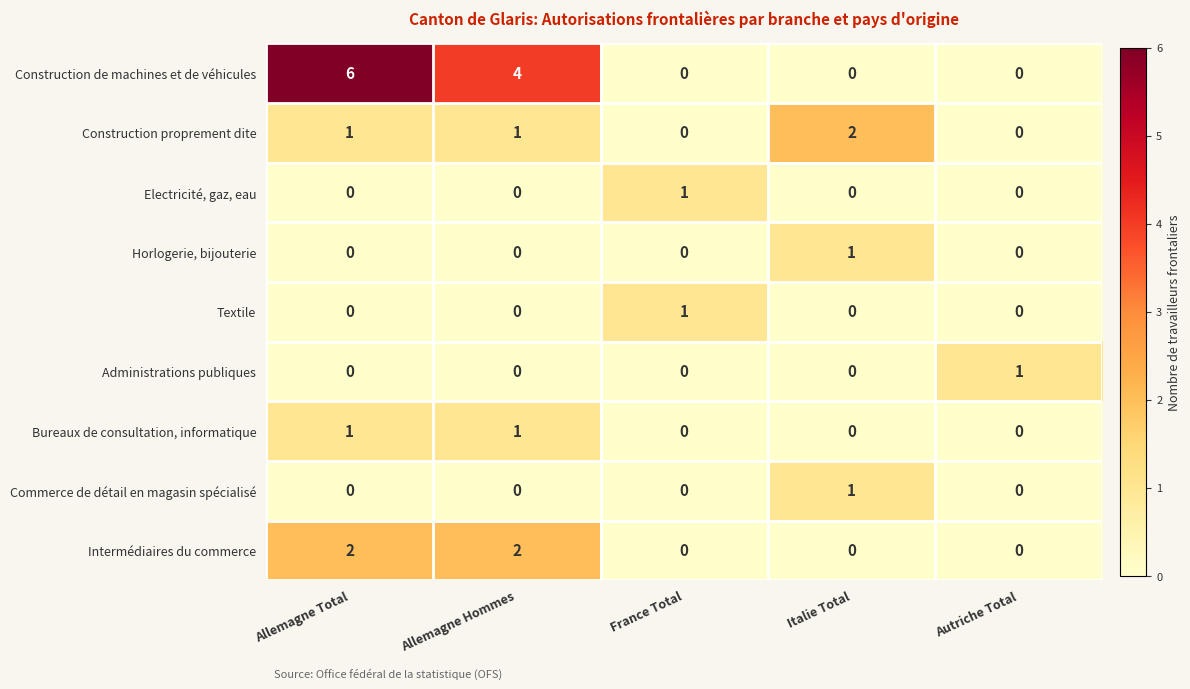

Which series has the largest total across all categories?

Construction de machines et de véhicules